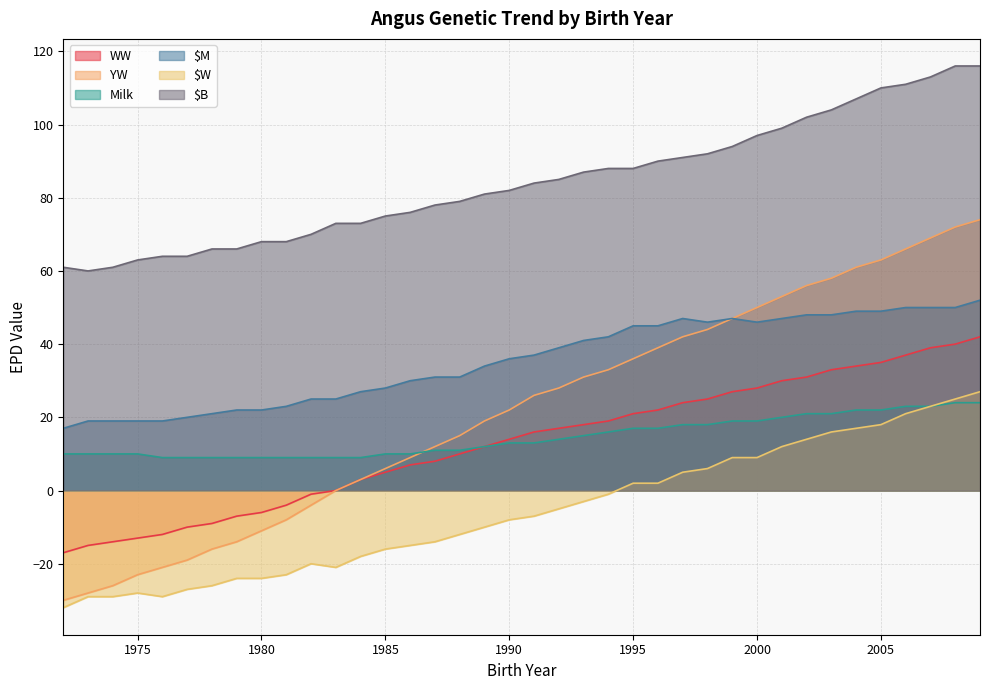

True or false: $M and $B intersect in this chart.

False